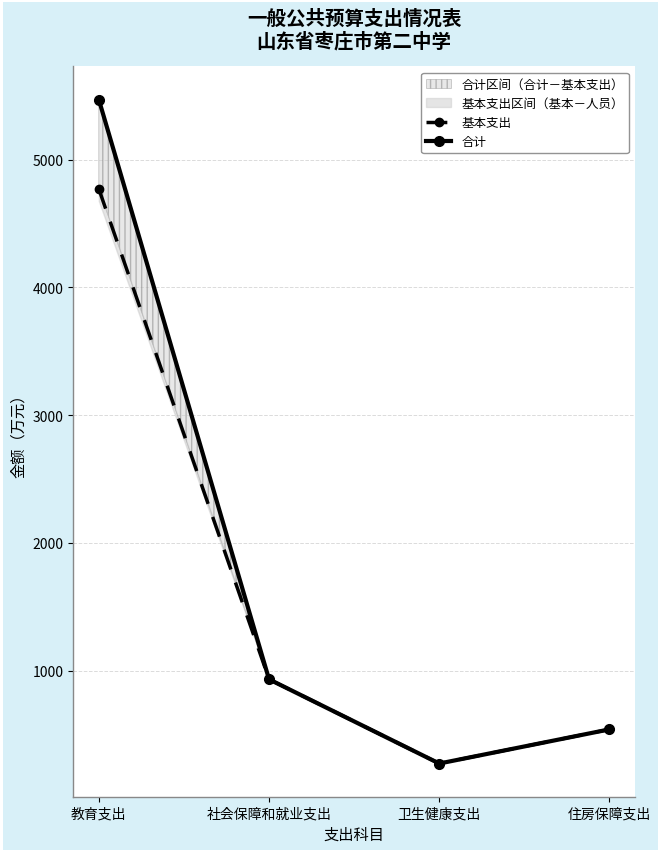

Which series has the largest total across all categories?

合计